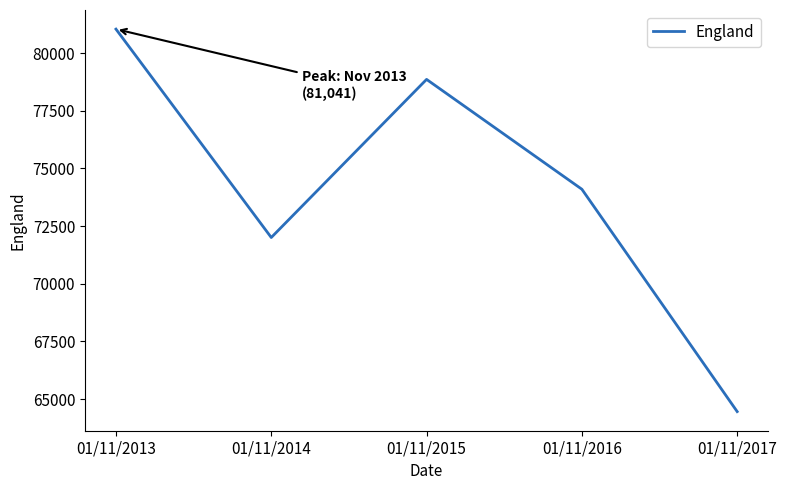

Count the values in the range 72004 to 78861.

3